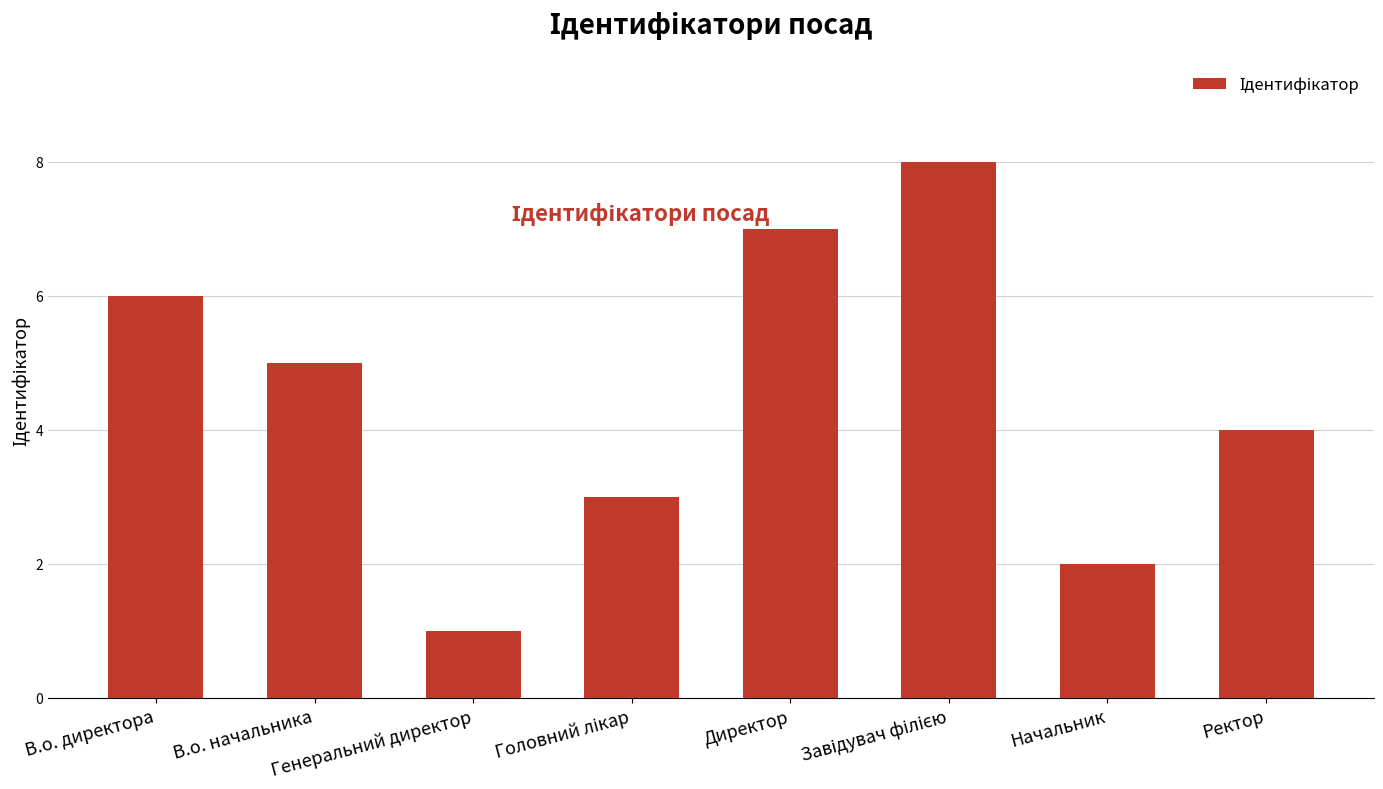

How many bars are there in total?

8